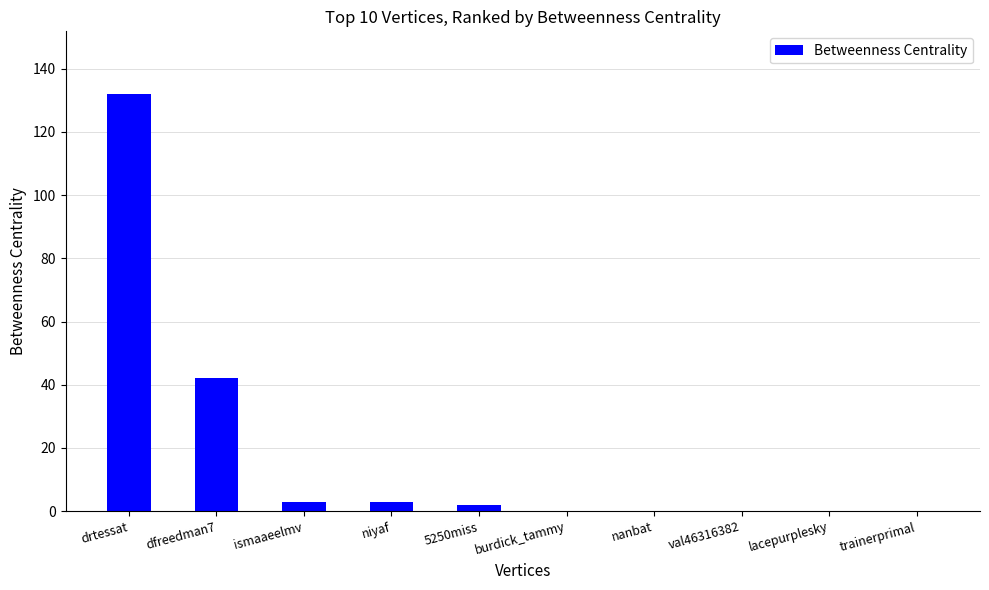

Reading left to right, what are all the values shown in this chart?

drtessat=132	dfreedman7=42	ismaaeelmv=3	niyaf=3	5250miss=2	burdick_tammy=0	nanbat=0	val46316382=0	lacepurplesky=0	trainerprimal=0